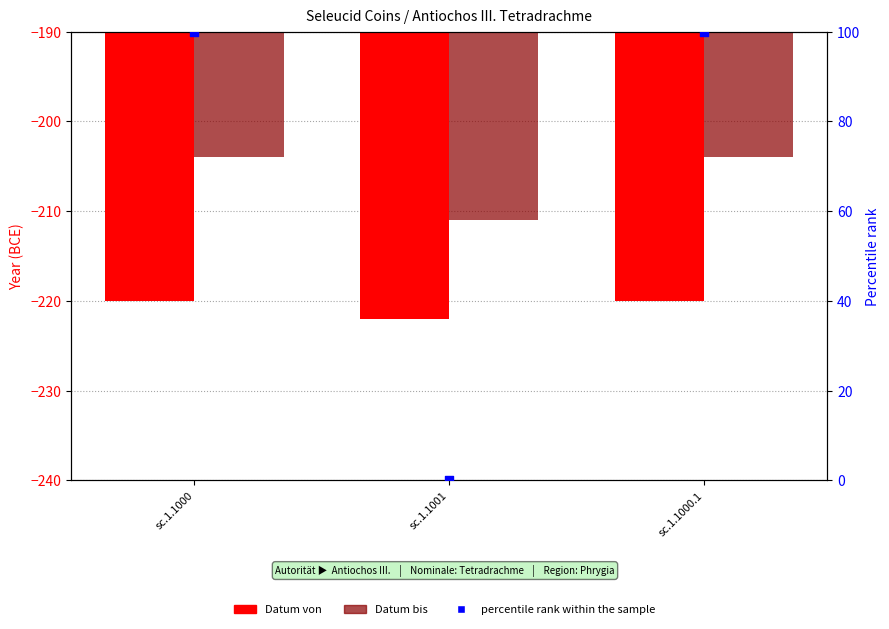

What is the total value across all series at sc.1.1000.1?

-324